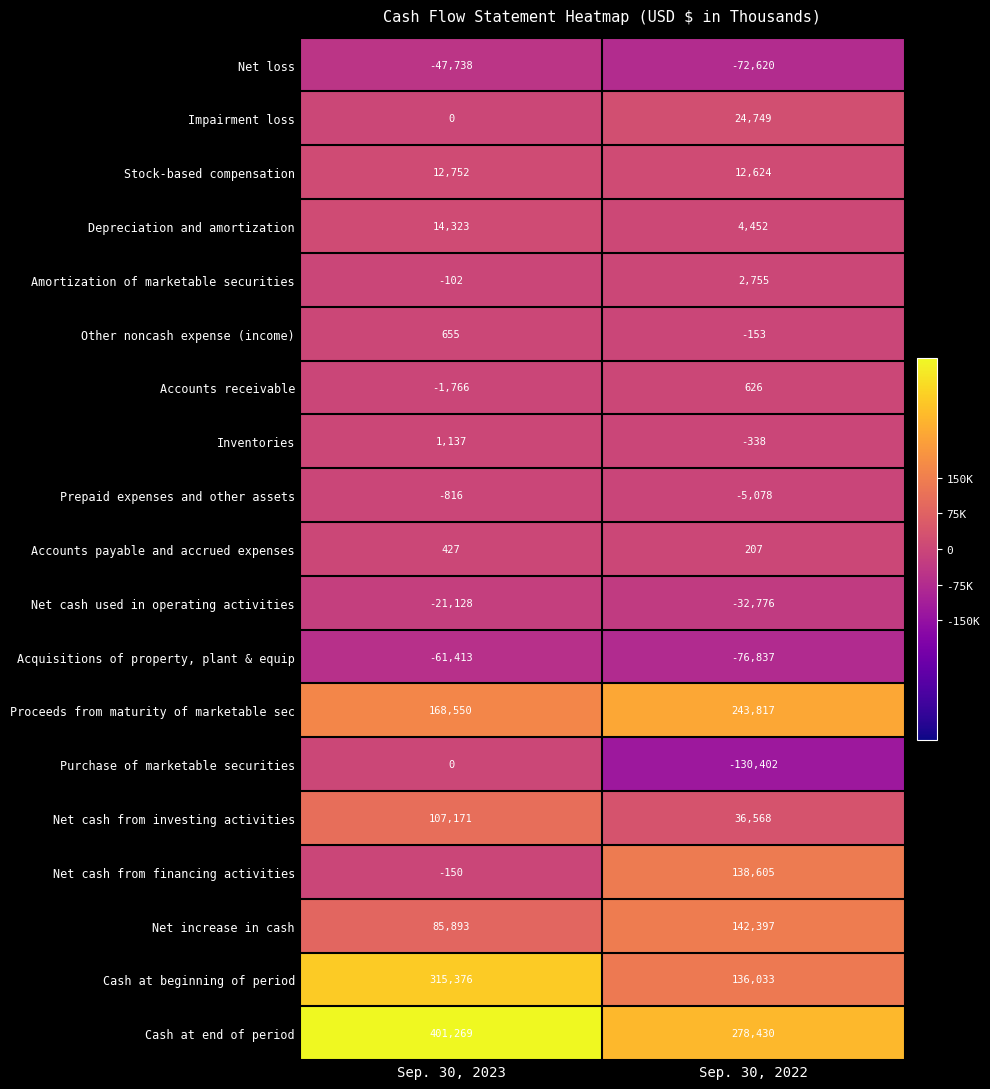

What is the difference between the Amortization of marketable securities values at Sep. 30, 2023 and Sep. 30, 2022?

2857